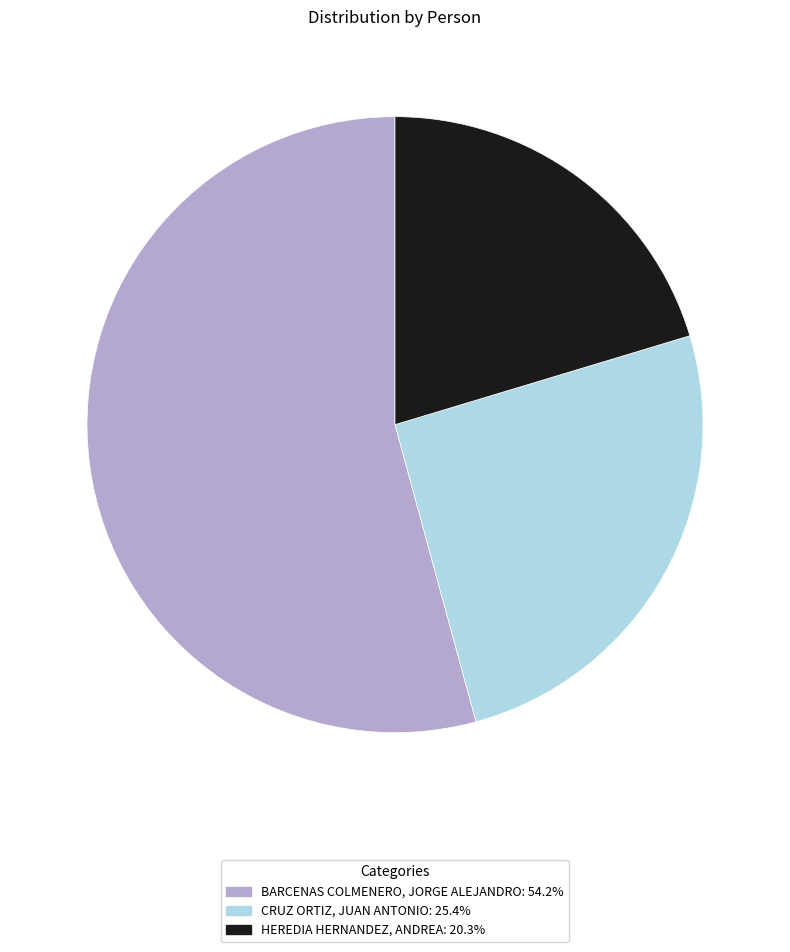

Combined, do HEREDIA HERNANDEZ, ANDREA and CRUZ ORTIZ, JUAN ANTONIO account for over 50%?

No